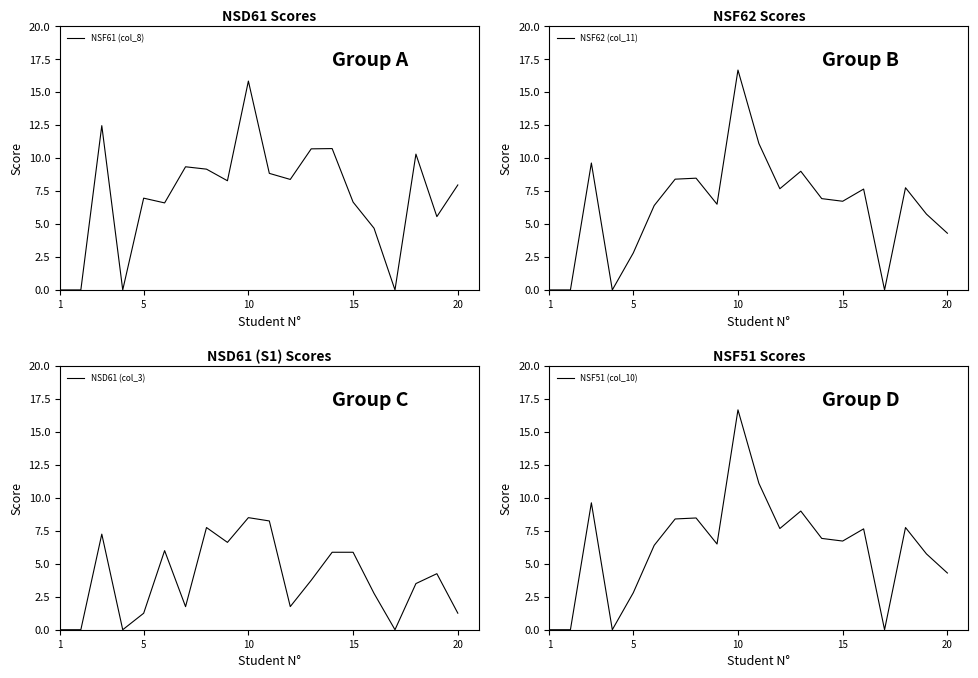

How many distinct data groups are displayed?

4